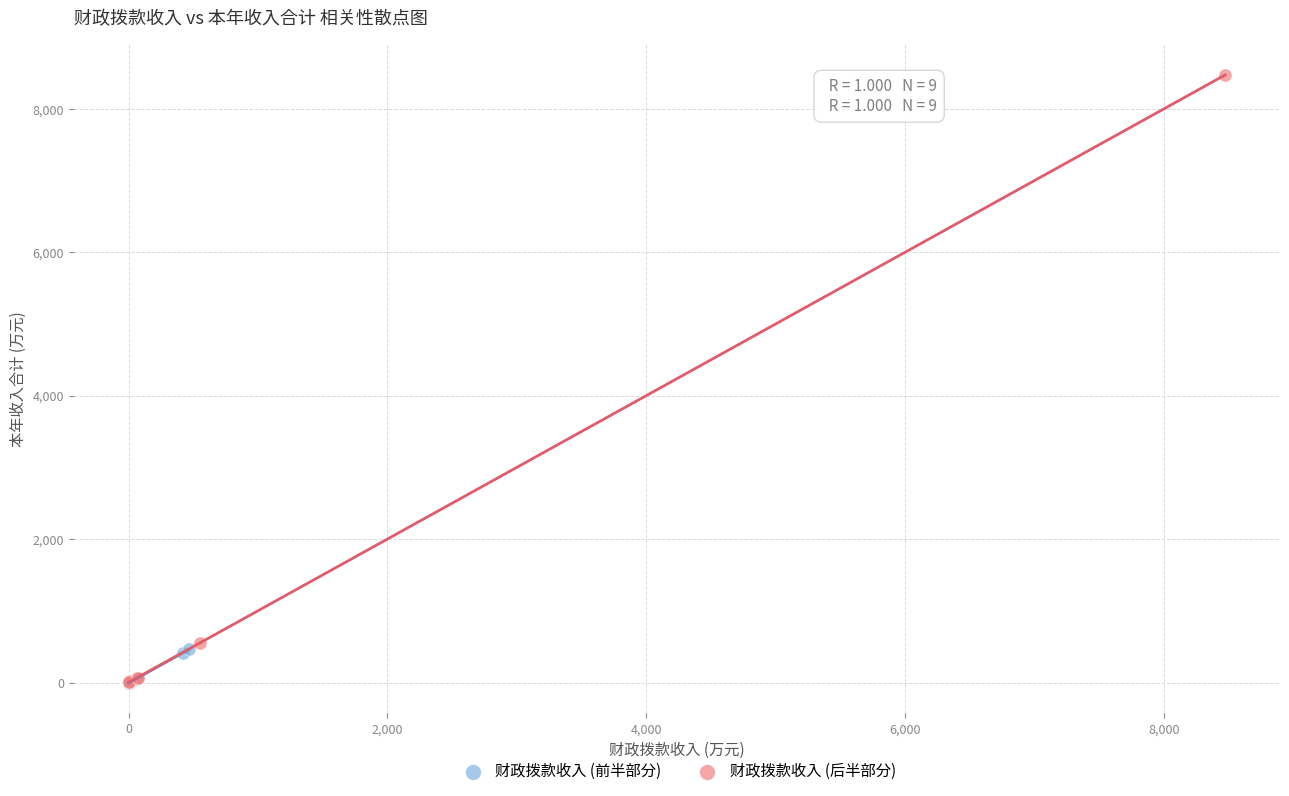

Which series has the largest Y range (max minus min)?

财政拨款收入 (后半部分)